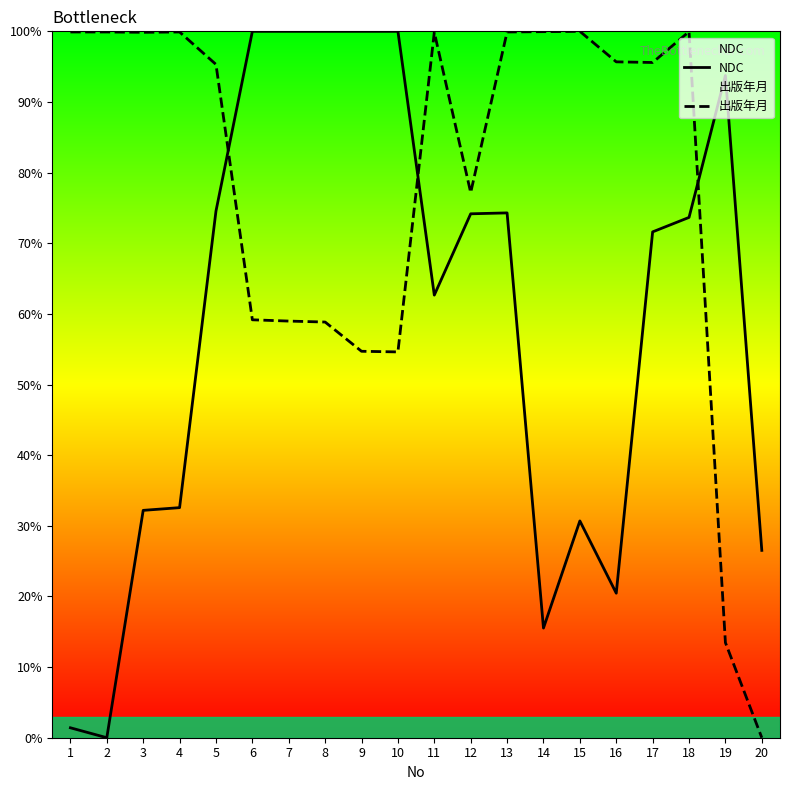

What is the sum of all 出版年月 values?

1562.8